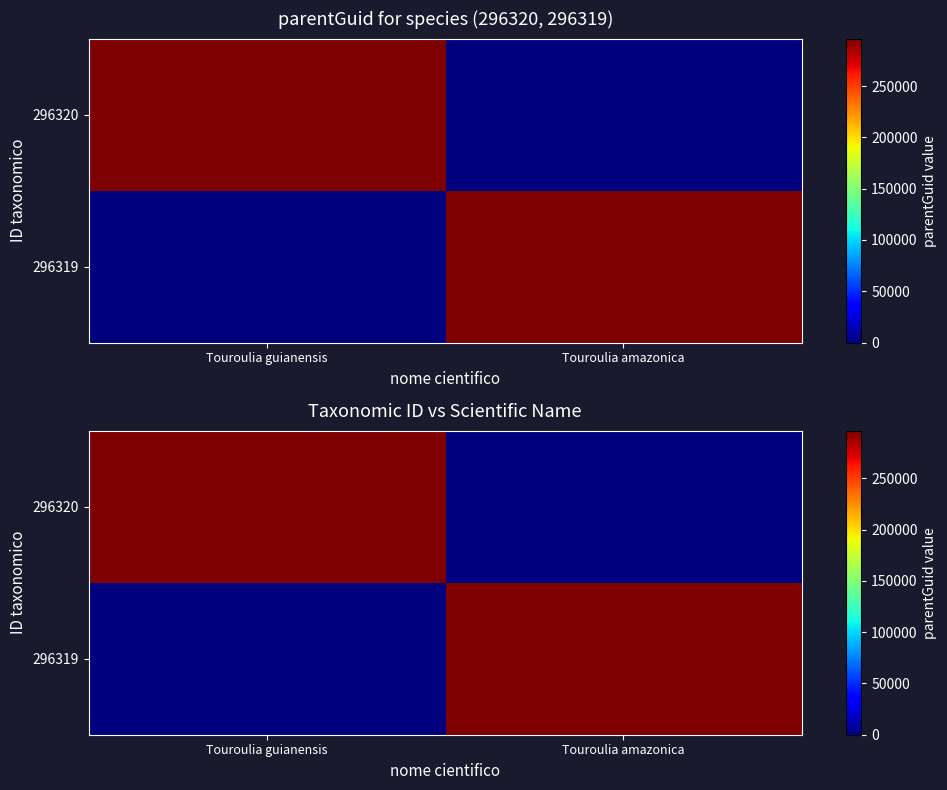

What is the sum of the 296320 values at Touroulia amazonica and Touroulia guianensis?

296315